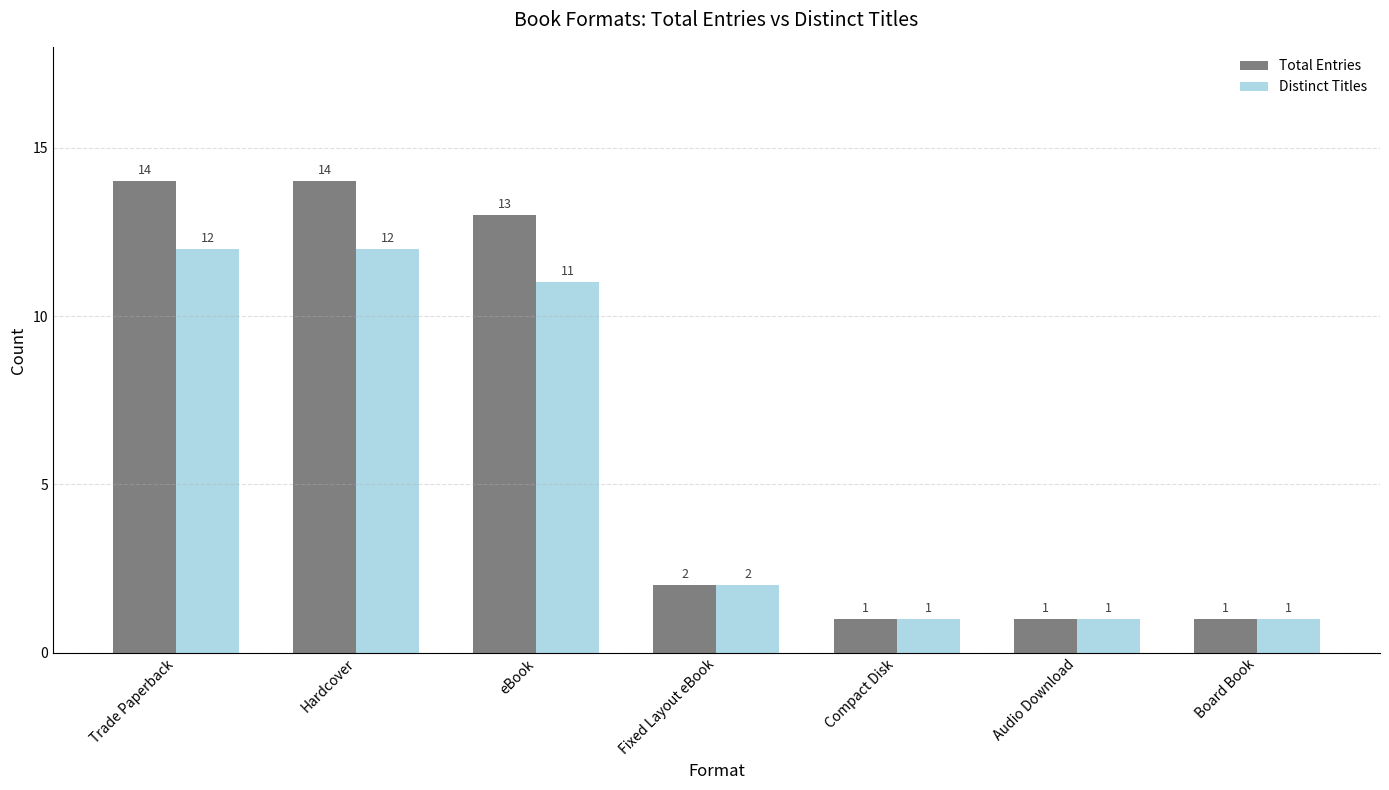

Where is Total Entries nearest to the value 7?

Fixed Layout eBook